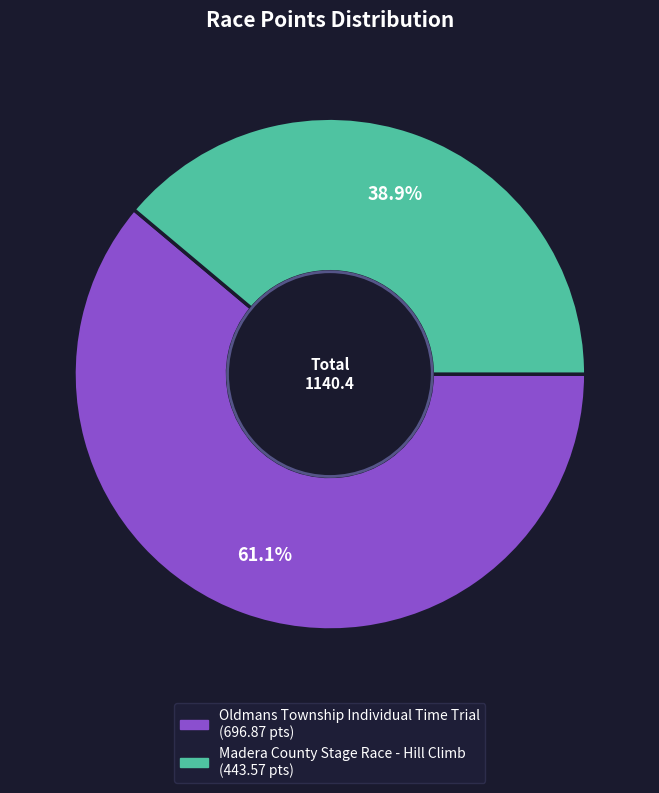

Which has a higher value, Madera County Stage Race - Hill Climb or Oldmans Township Individual Time Trial?

Oldmans Township Individual Time Trial